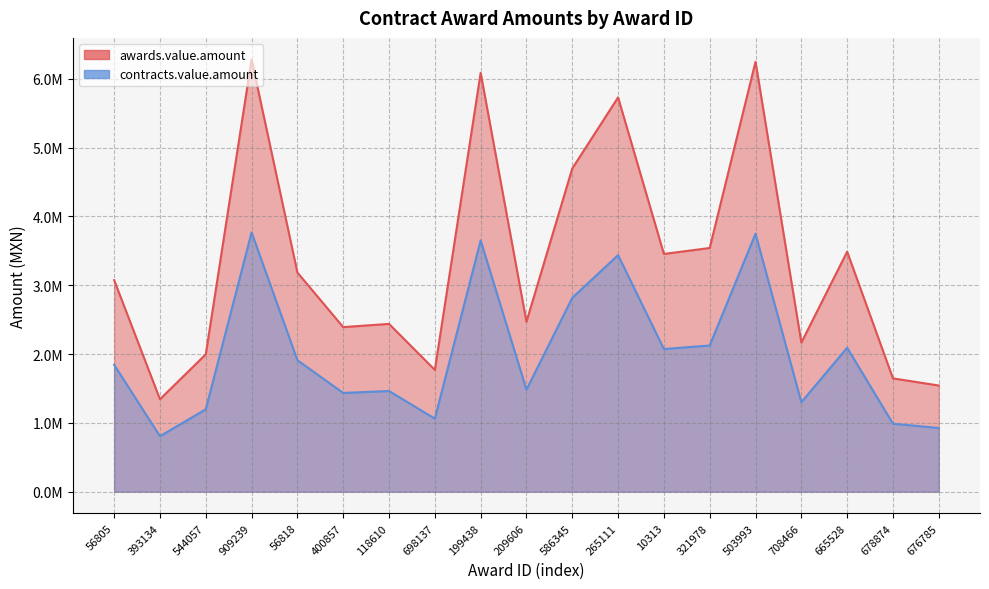

Is the value of contracts.value.amount at 10313 greater than the value of awards.value.amount at 676785?

Yes